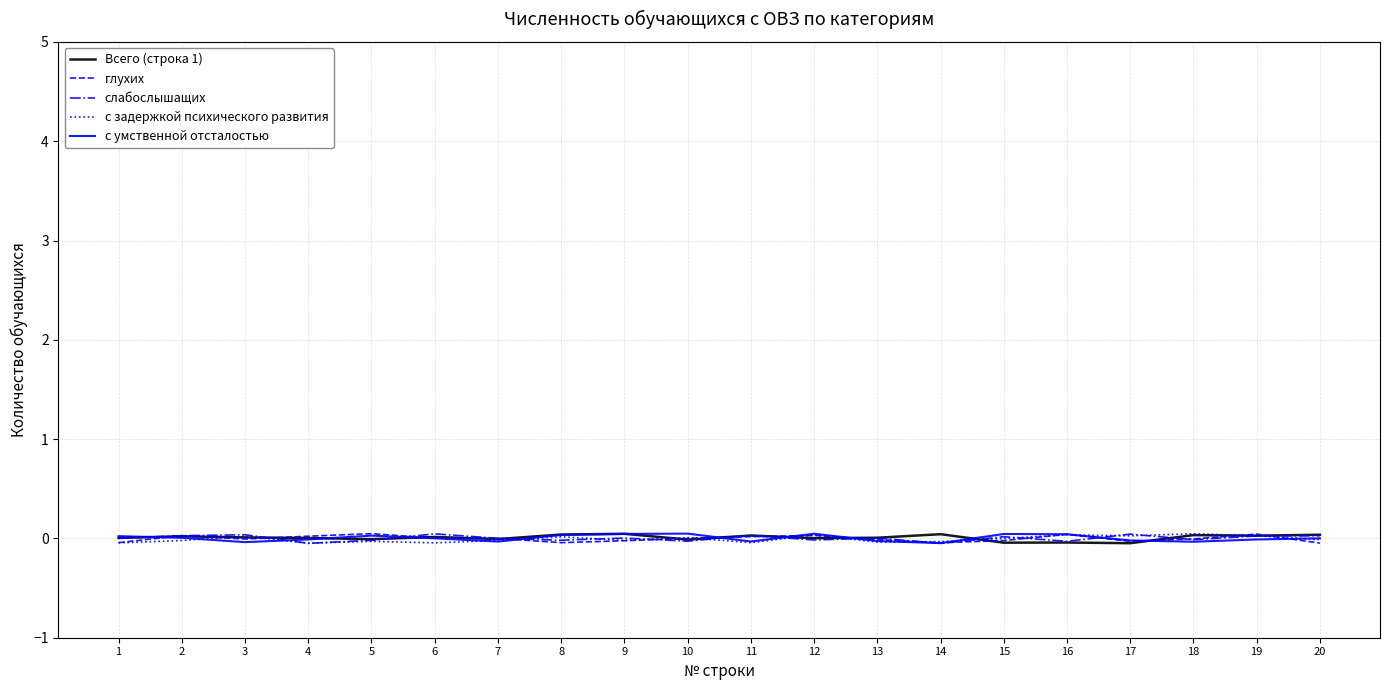

At which label does Всего (строка 1) first exceed 0?

1